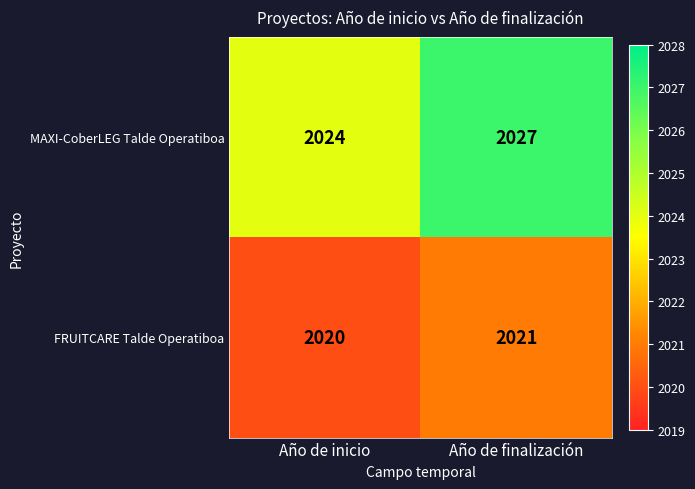

Rank the series by their maximum value, from lowest to highest.

FRUITCARE Talde Operatiboa, MAXI-CoberLEG Talde Operatiboa